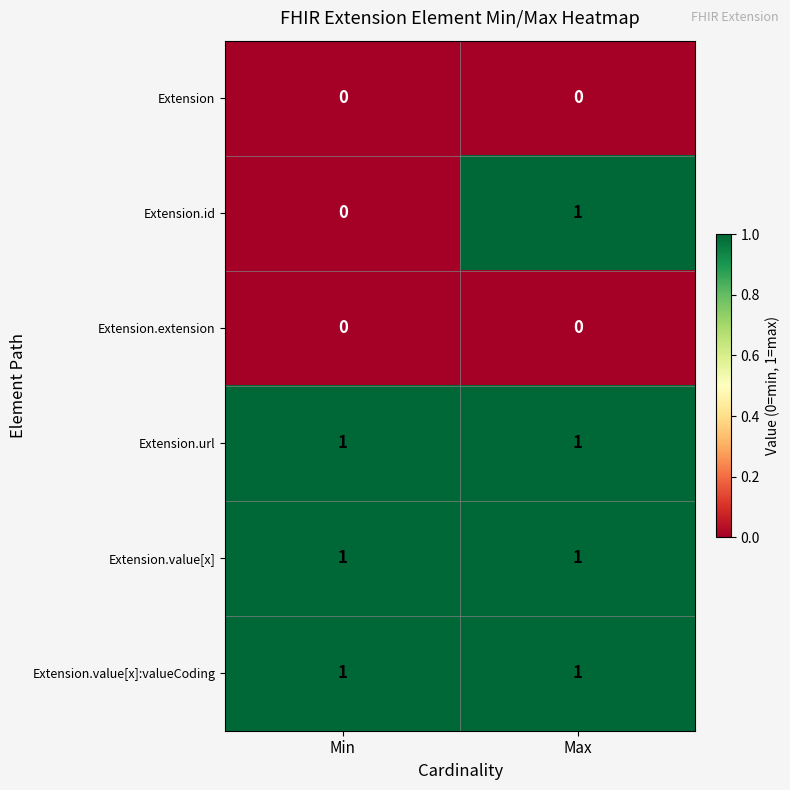

What is the difference between the highest and lowest values at Min?

1